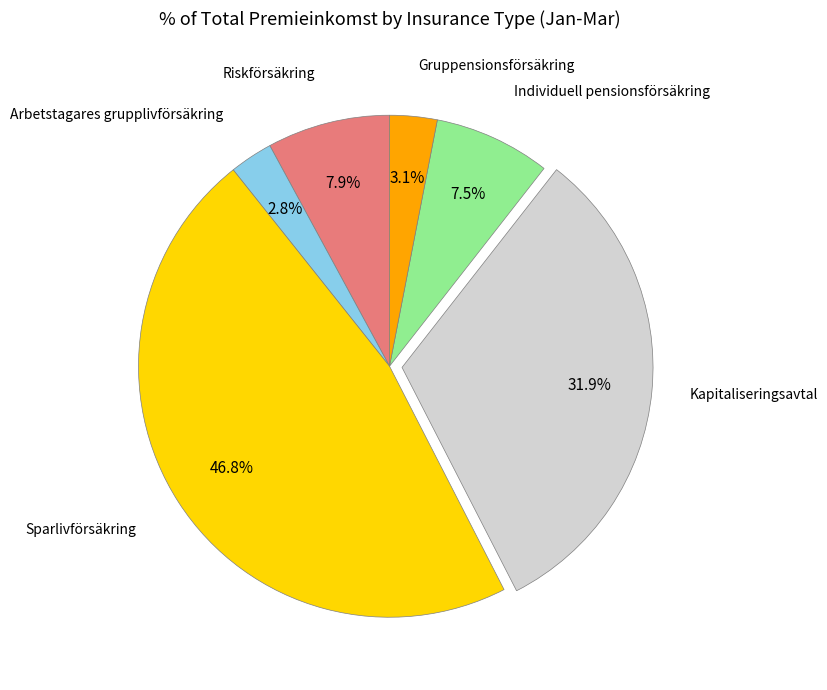

How much of the chart is everything except Kapitaliseringsavtal?

68.1%